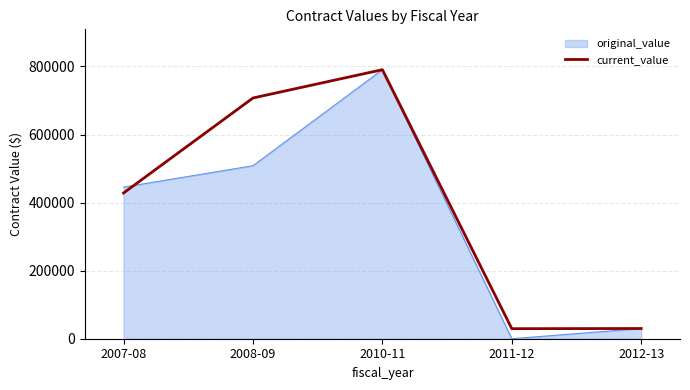

Which series has the largest range (max minus min)?

original_value